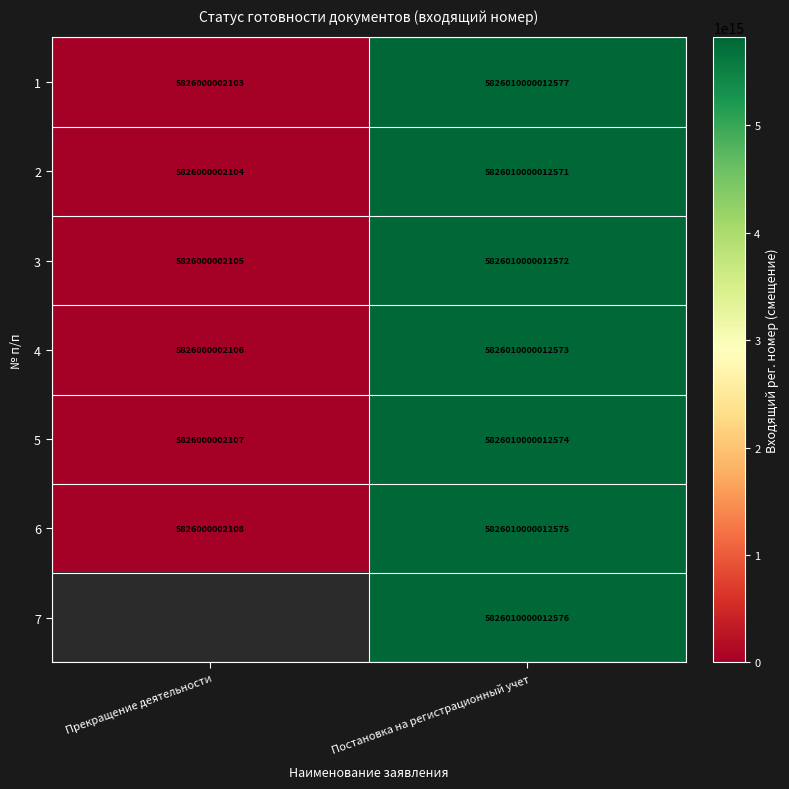

The 2 series shows 5826010000012571 at Постановка на регистрационный учет. True or false?

True